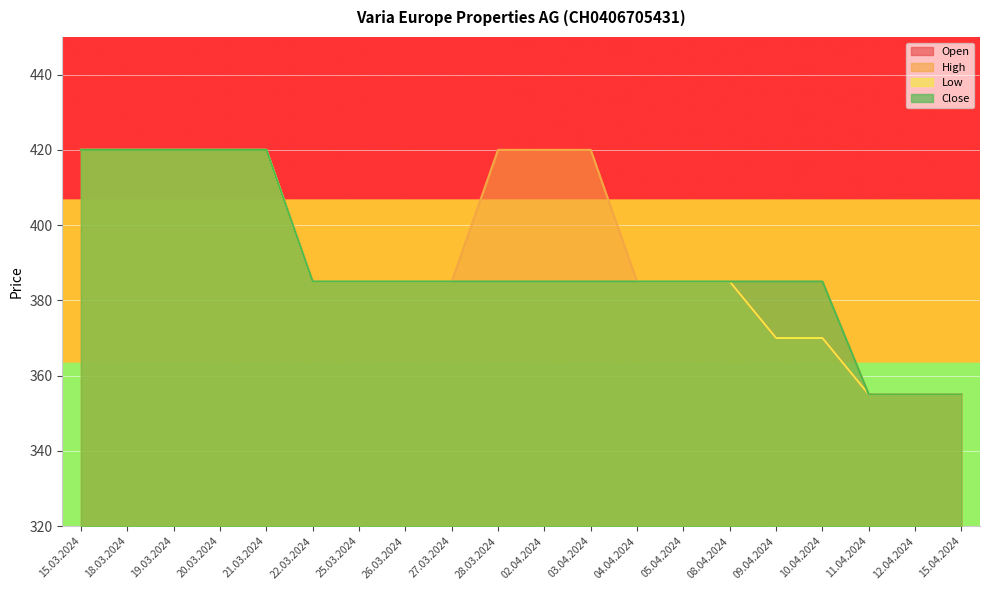

At which label is Close closest to 387?

22.03.2024